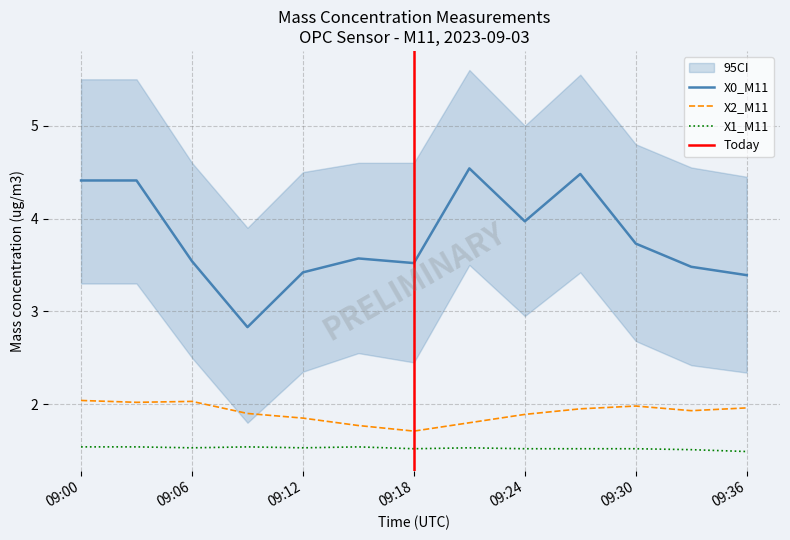

True or false: X2_M11 has a value of 2.0 at 09:06.

True